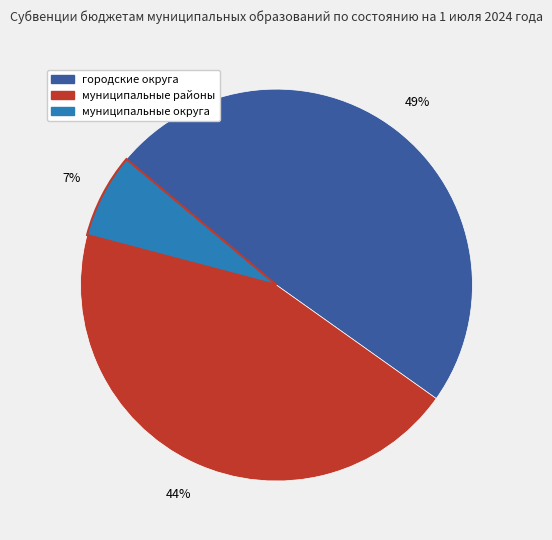

Does муниципальные округа account for over 50% of the chart?

No